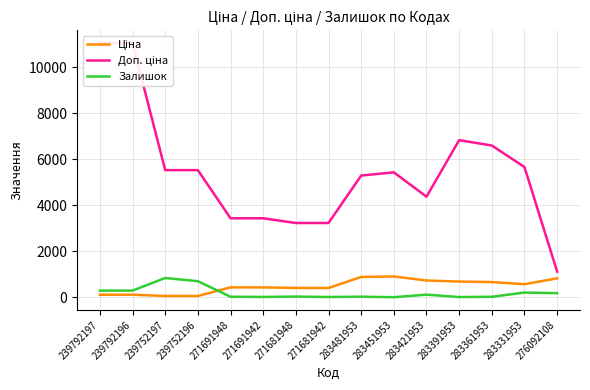

What is the minimum value for Доп. ціна?

1114.0